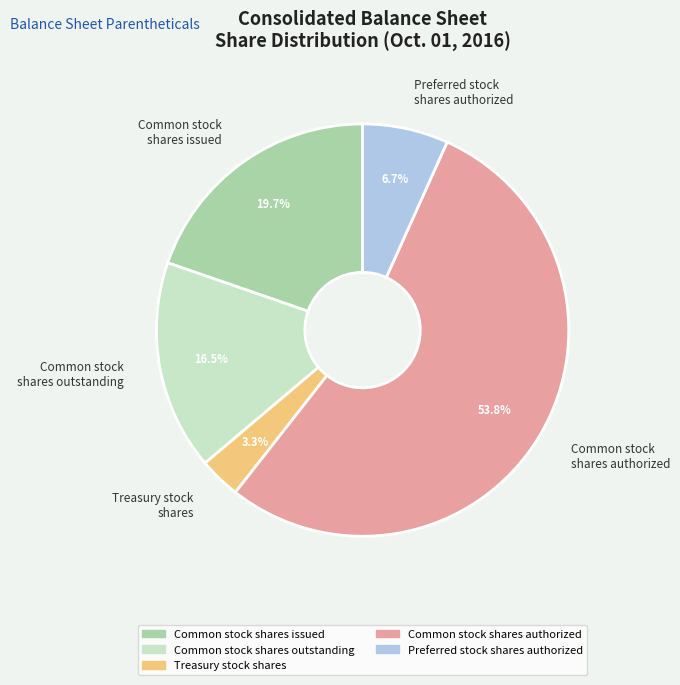

What is the smallest slice in the pie chart?

Treasury stock shares